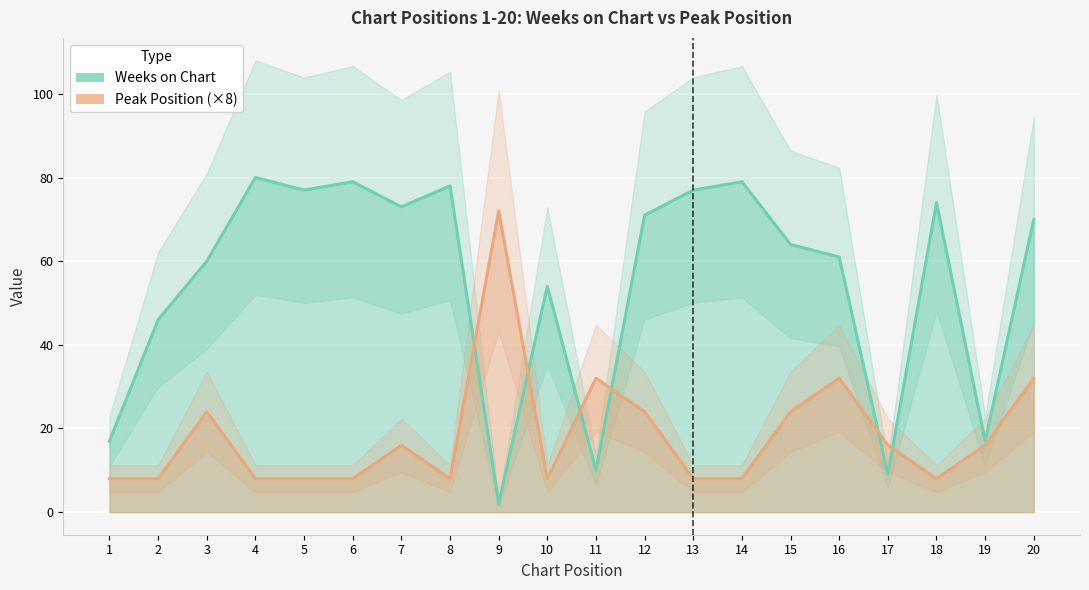

Reading left to right, extract all data points from this chart.

Weeks on Chart: 17	46	60	80	77	79	73	78	2	54	10	71	77	79	64	61	9	74	17	70
Peak Position (×8): 8	8	24	8	8	8	16	8	72	8	32	24	8	8	24	32	16	8	16	32